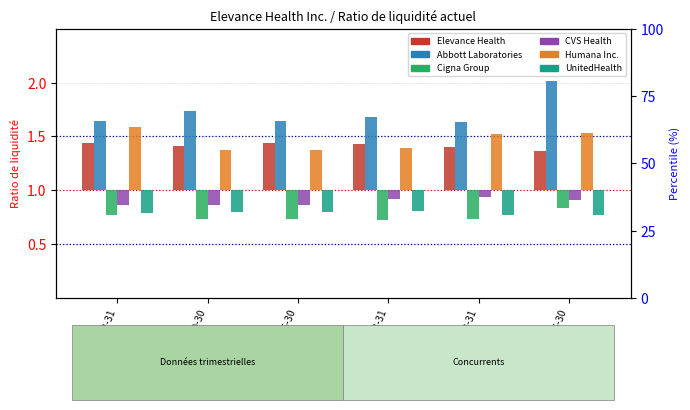

Where is Humana Inc. nearest to the value 0?

2023-09-30